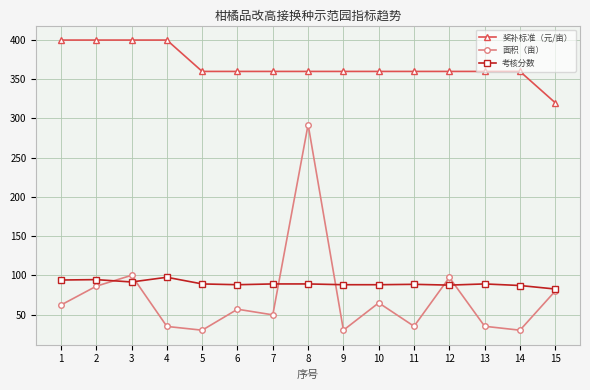

At which category is the sum across all series the highest?

8